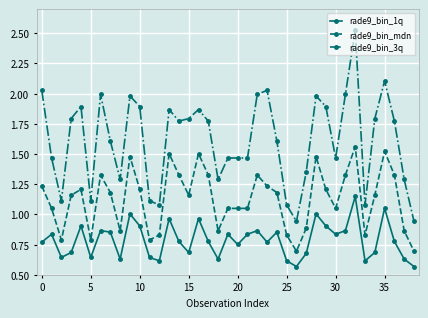

Which series has the largest total across all categories?

rade9_bin_3q